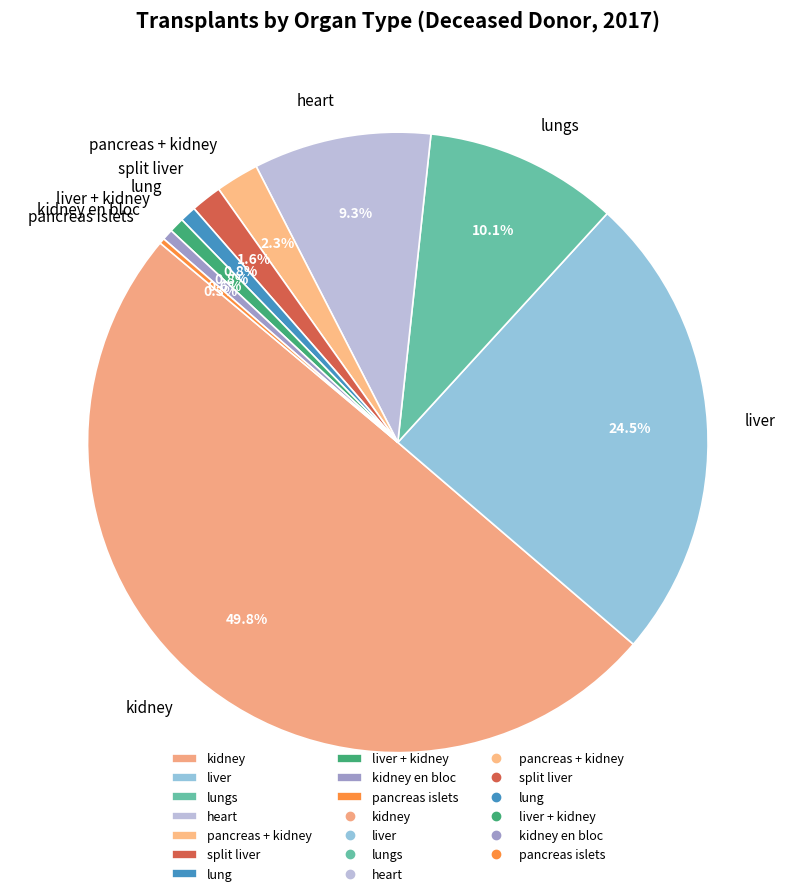

Which slice is the largest?

kidney